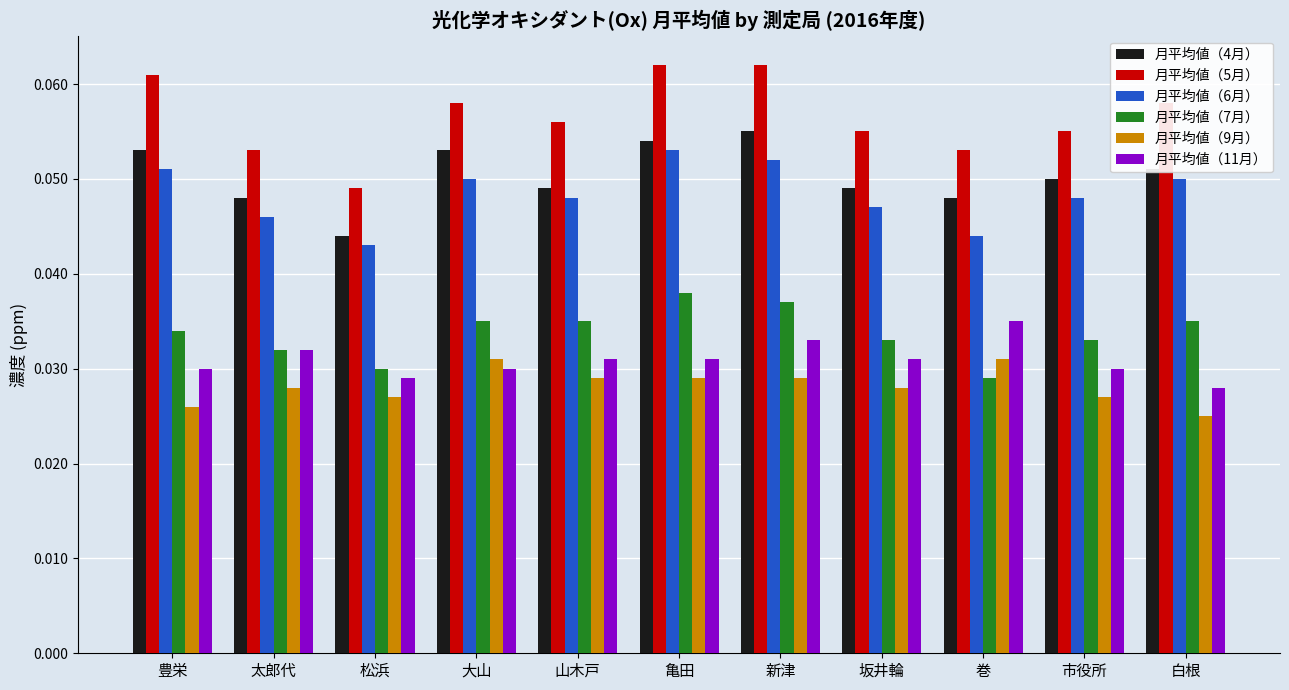

At 巻, list the series in order from smallest to largest.

月平均値（7月）, 月平均値（9月）, 月平均値（11月）, 月平均値（6月）, 月平均値（4月）, 月平均値（5月）